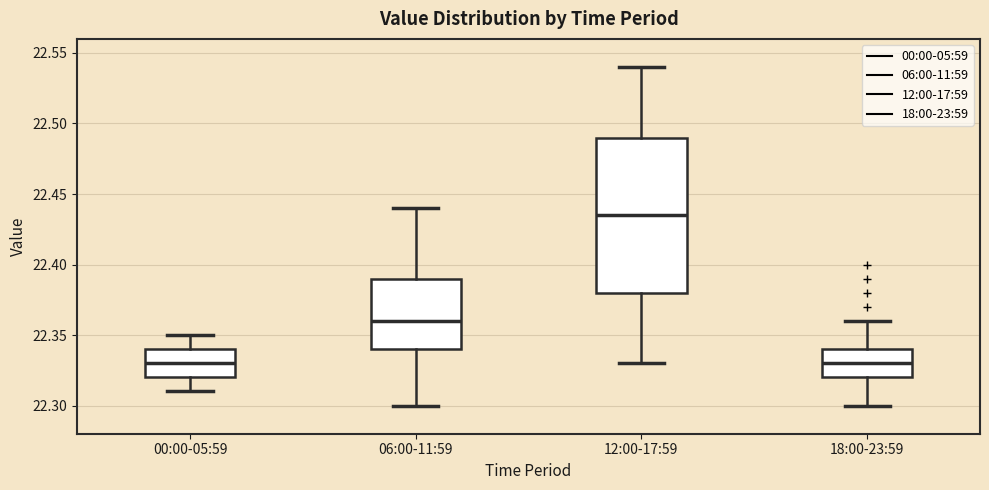

Where does the upper whisker of the box for 06:00-11:59 end on the y-axis? The values are not printed on the chart, so give them approximately, as read against the axis.

22.440